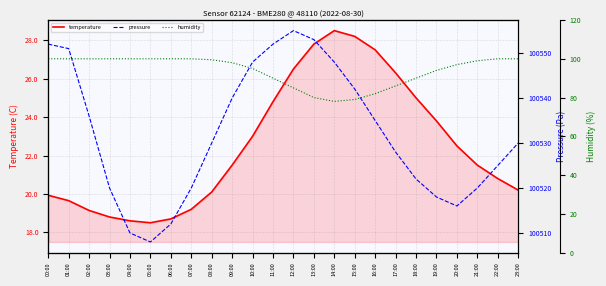

What is the highest value of the temperature series?

28.5